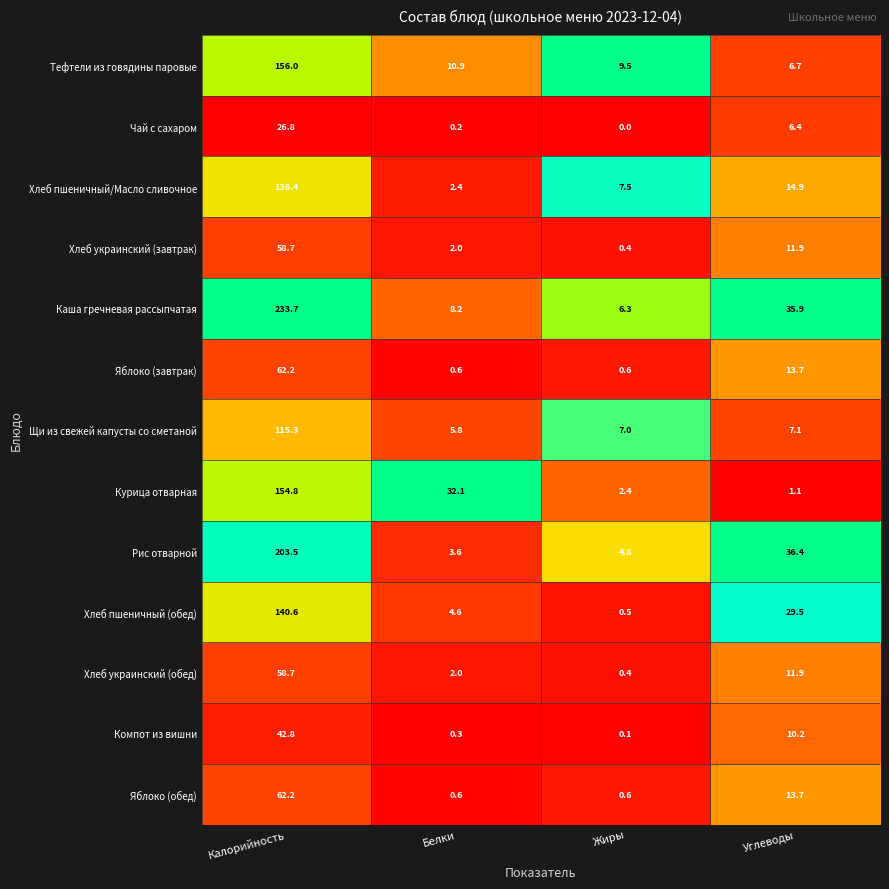

Which label corresponds to the smallest value in the chart?

Жиры